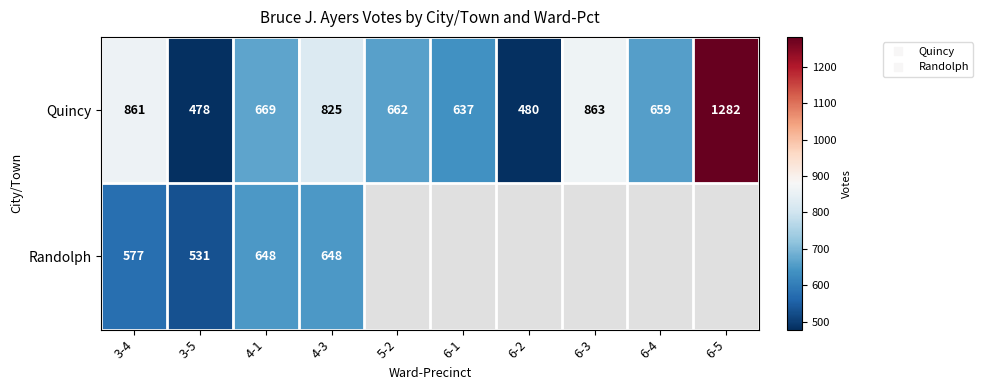

How many values in Randolph are above zero?

4